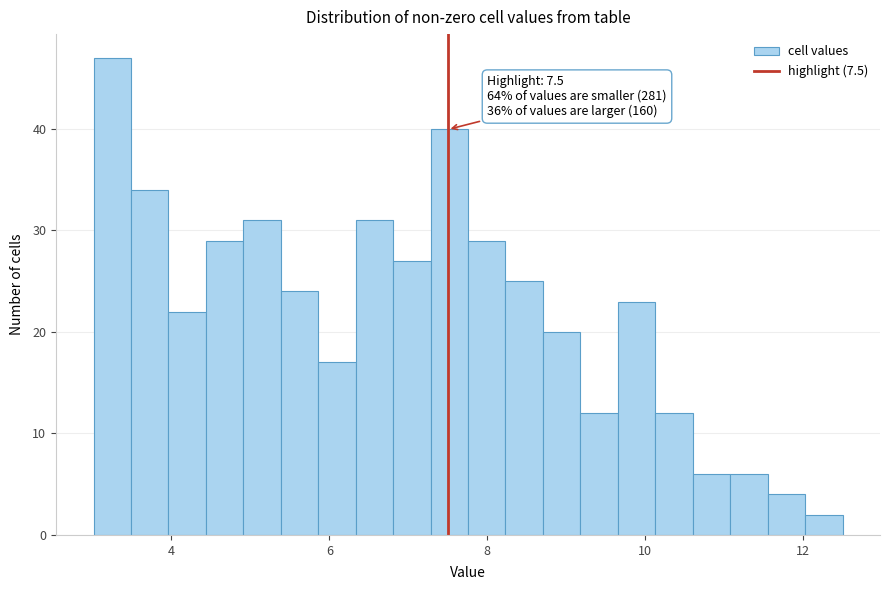

Around what value on the x-axis is the tallest bar? Give the approximate position of its centre, as read against the axis.

3.2